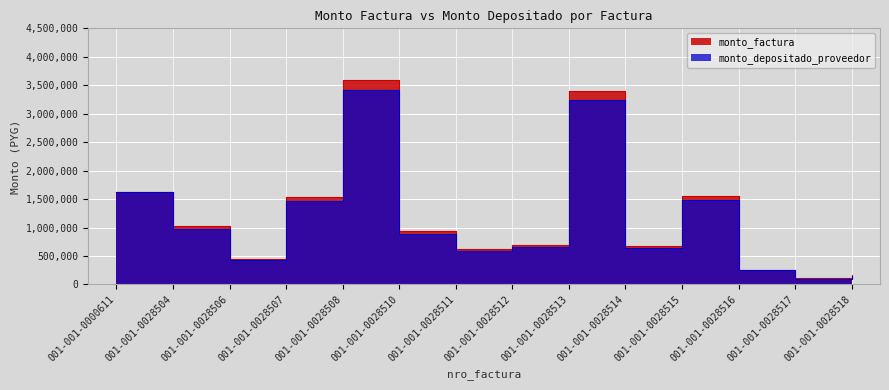

True or false: monto_factura and monto_depositado_proveedor cross at least once.

False